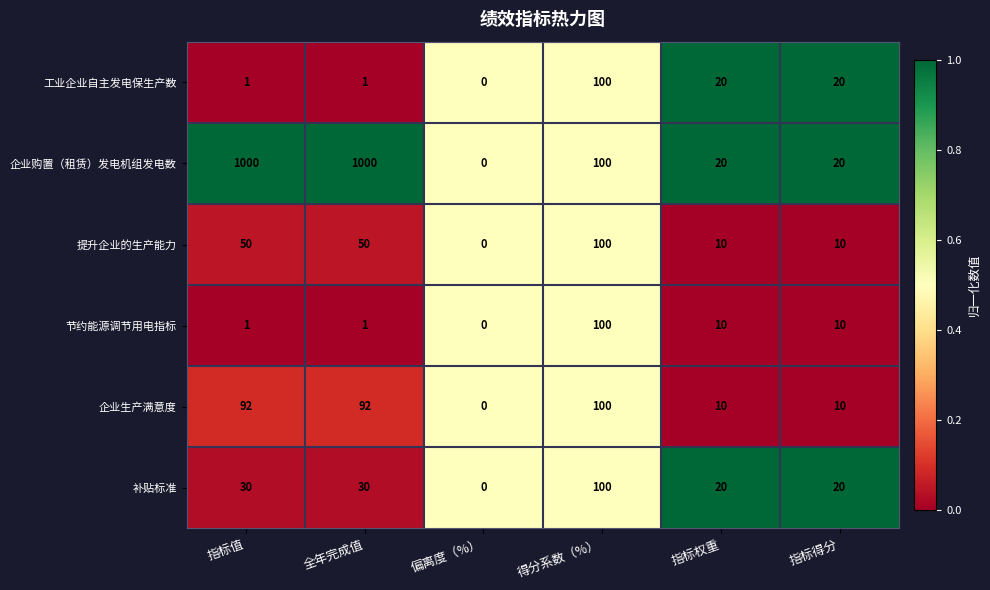

At which label does 补贴标准 reach its peak?

得分系数（%）